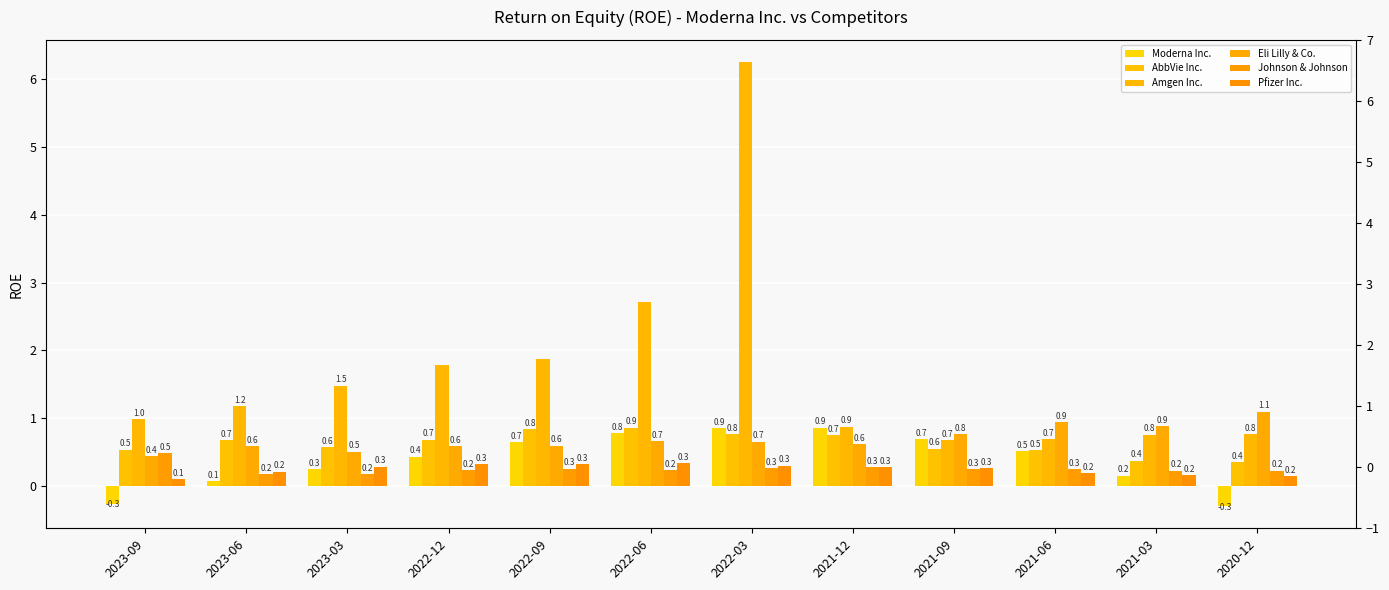

How many Johnson & Johnson values are between 0 and 1?

12